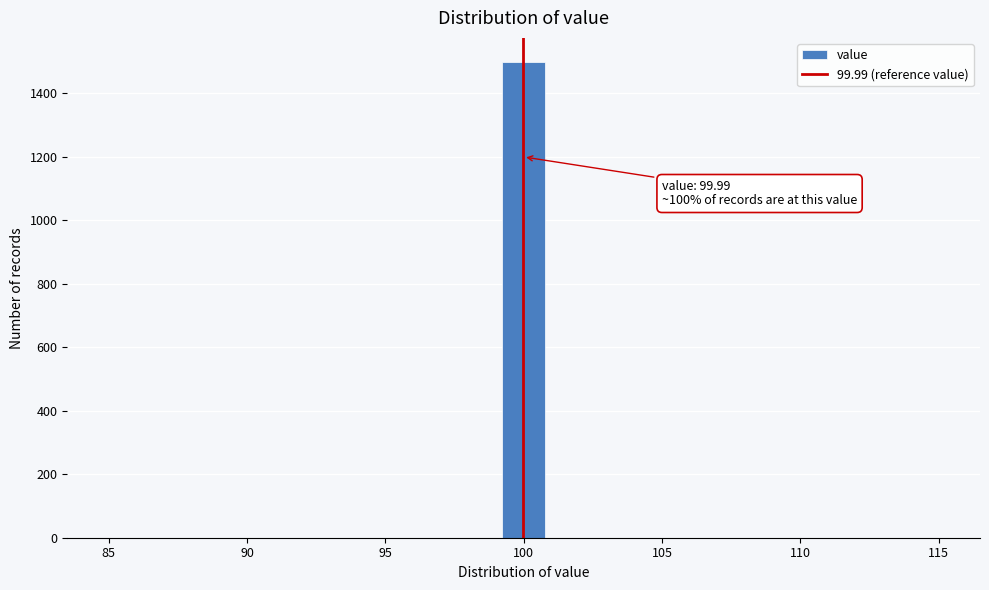

Around what value on the x-axis is the tallest bar? Give the approximate position of its centre, as read against the axis.

100.0